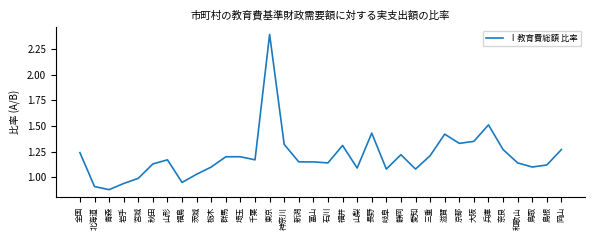

Is it true that the value at 岡山 is 1.3?

True